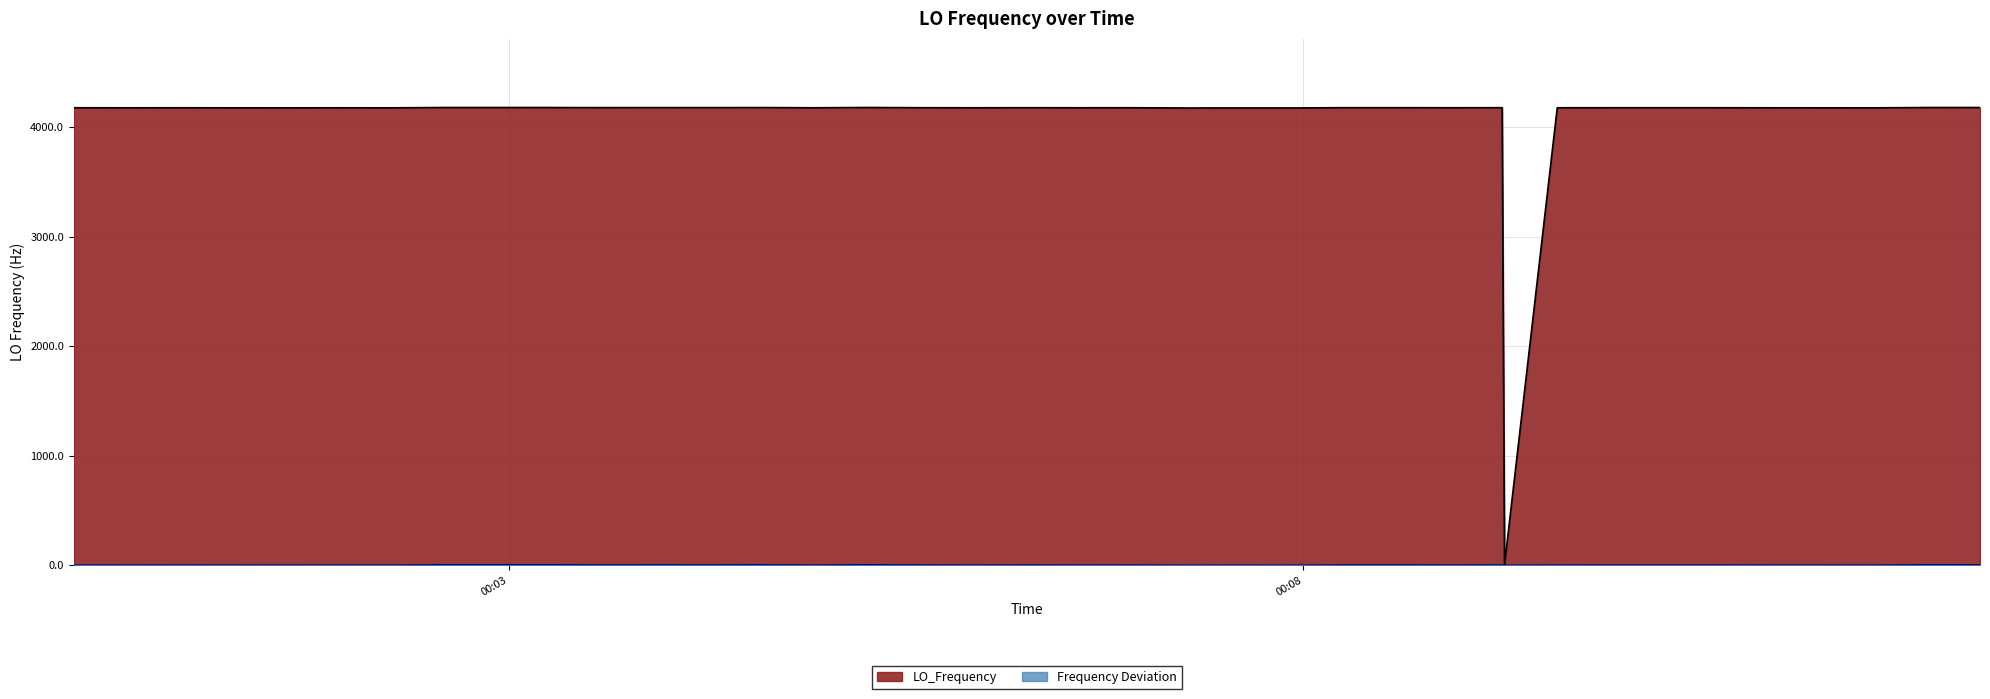

What is the greatest value displayed?

4179.8